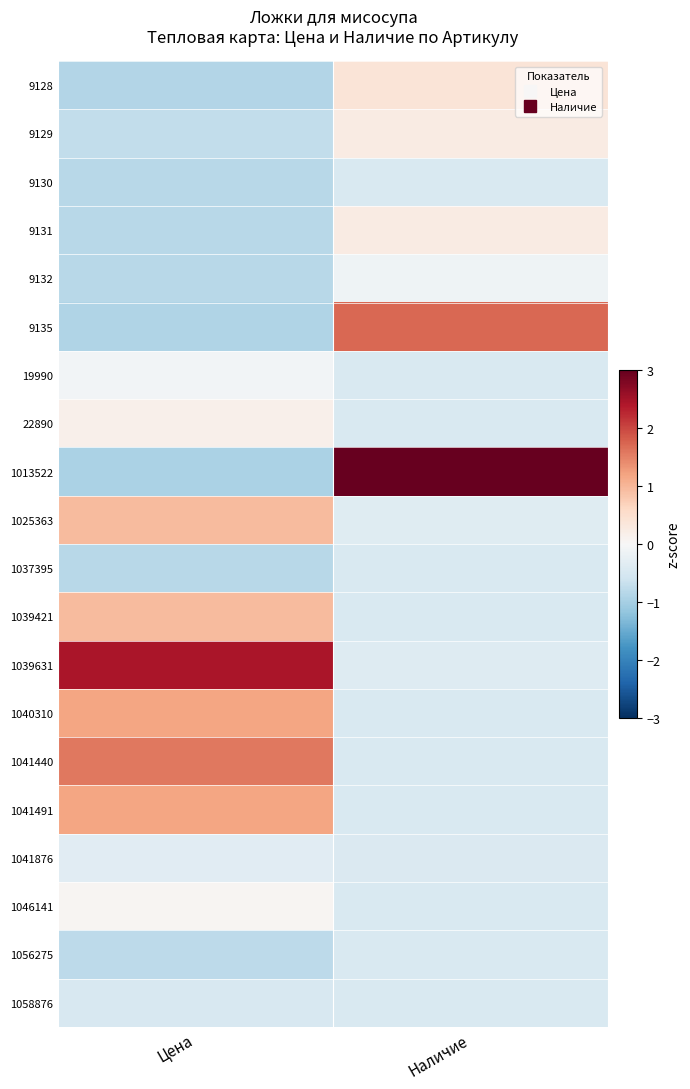

At which category is the sum across all series the highest?

Цена